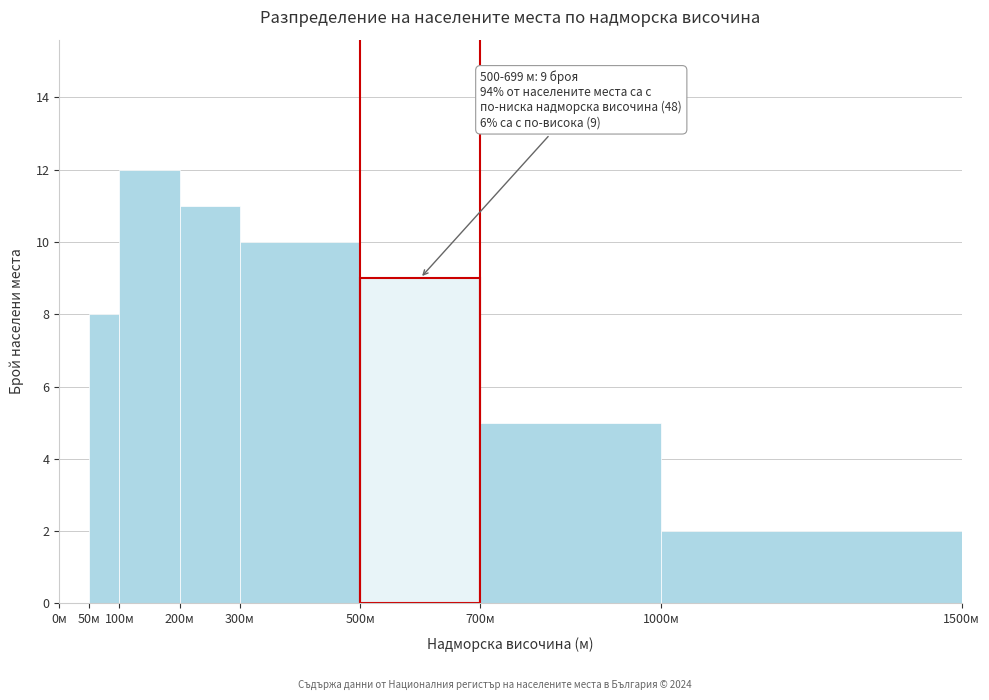

Over which range of the x-axis is the bar tallest?

100 to 200